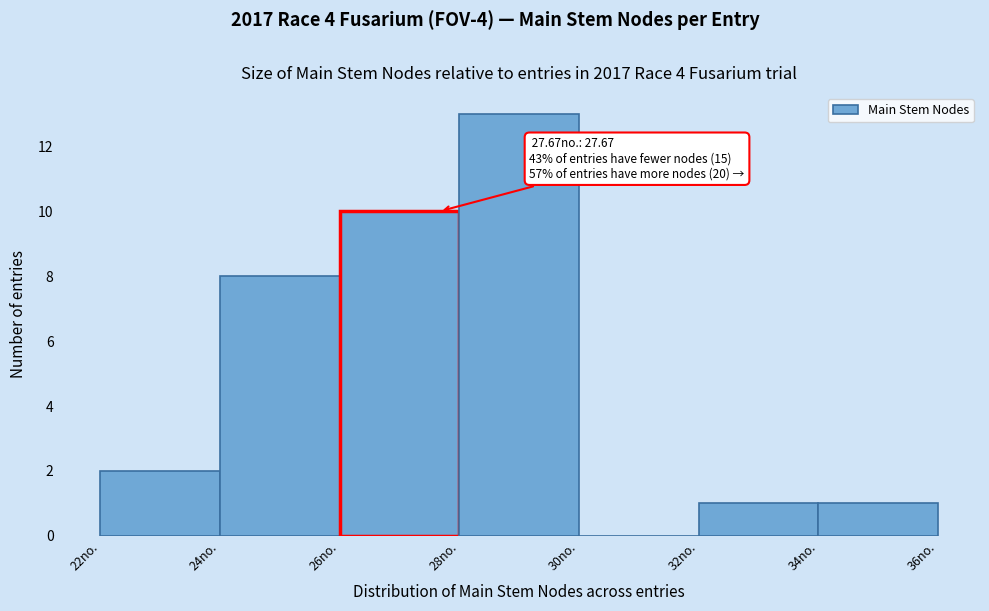

Over which range of the x-axis is the bar tallest?

28 to 30